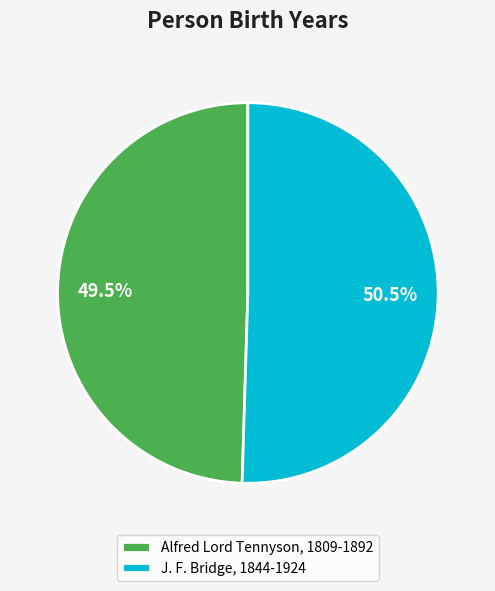

What is the total percentage of J. F. Bridge, 1844-1924 and Alfred Lord Tennyson, 1809-1892?

100.0%